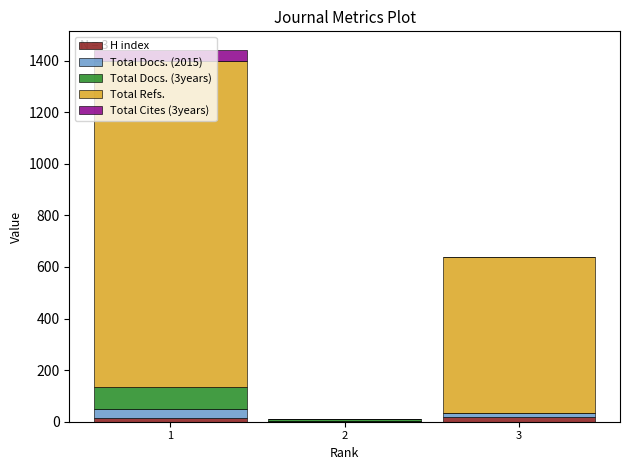

True or false: H index has a value of 1 at 2.

True